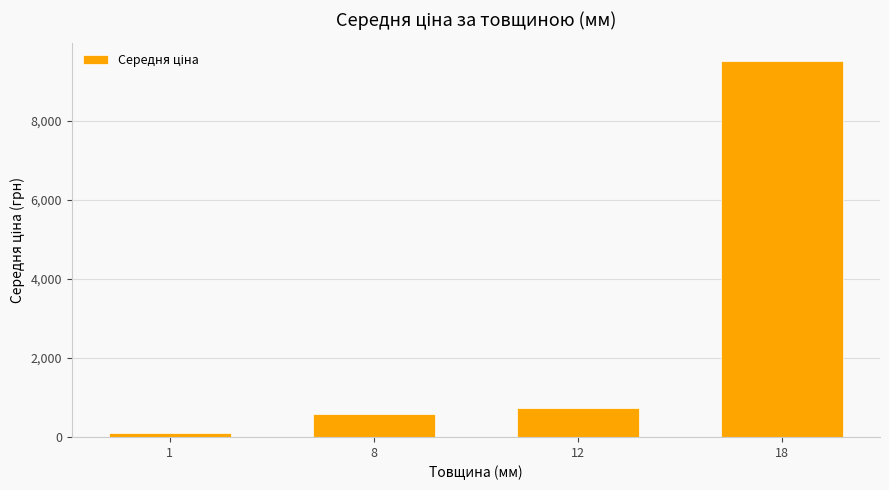

Is it true that the value at 8 is 586.0?

True